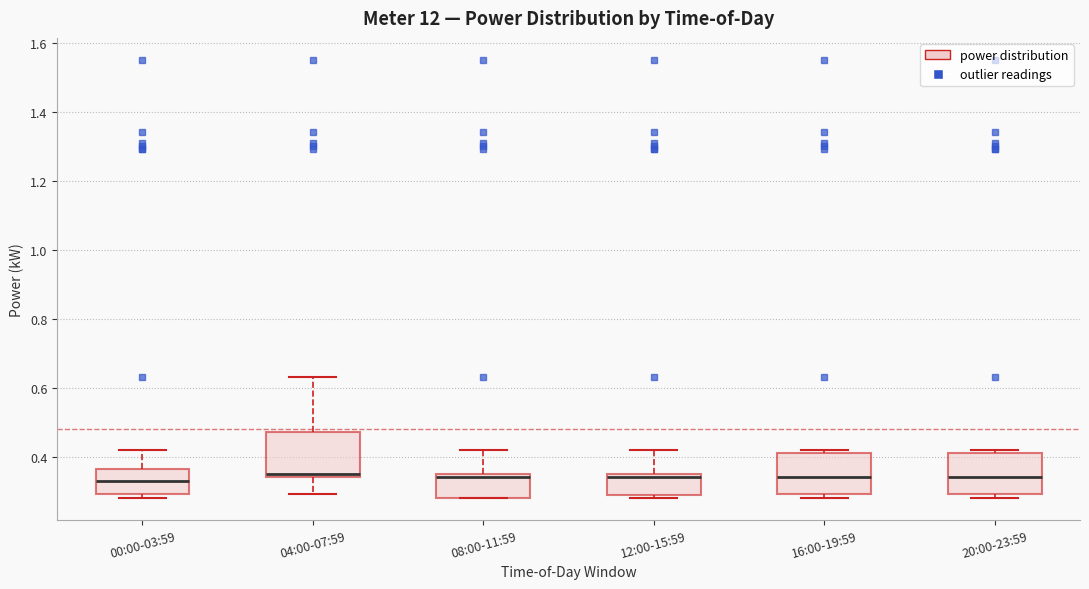

Reading left to right, read every box against the y-axis: the position of its median line, the range the box covers, and the ends of its whiskers. The values are not printed on the chart, so give them approximately, as read against the axis.

00:00-03:59: median 0.34, box 0.30 to 0.36, whiskers 0.28 to 0.42
04:00-07:59: median 0.36, box 0.34 to 0.48, whiskers 0.30 to 0.64
08:00-11:59: median 0.34, box 0.28 to 0.36, whiskers 0.28 to 0.42
12:00-15:59: median 0.34, box 0.28 to 0.36, whiskers 0.28 (just below the box's lower edge) to 0.42
16:00-19:59: median 0.34, box 0.30 to 0.42, whiskers 0.28 to 0.42 (just above the box's upper edge)
20:00-23:59: median 0.34, box 0.30 to 0.42, whiskers 0.28 to 0.42 (just above the box's upper edge)